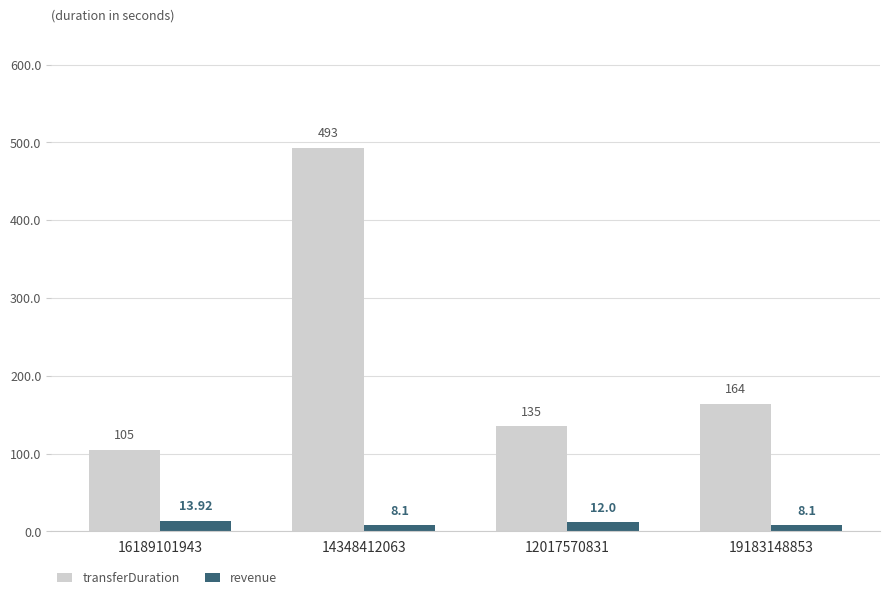

What is the difference between the transferDuration values at 16189101943 and 19183148853?

59.0